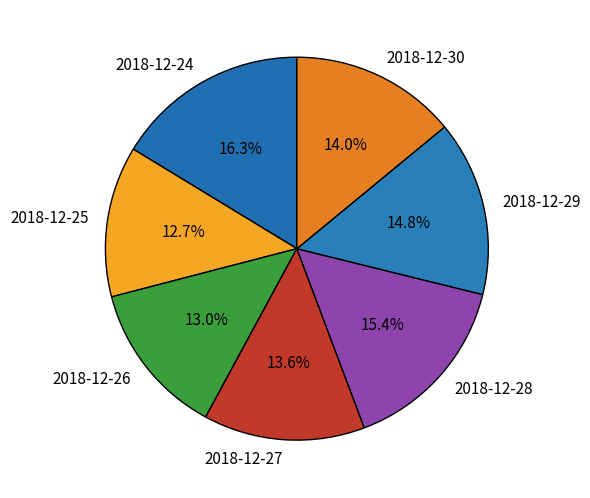

To the nearest percent, what is the difference between the largest and smallest slice percentages?

4%